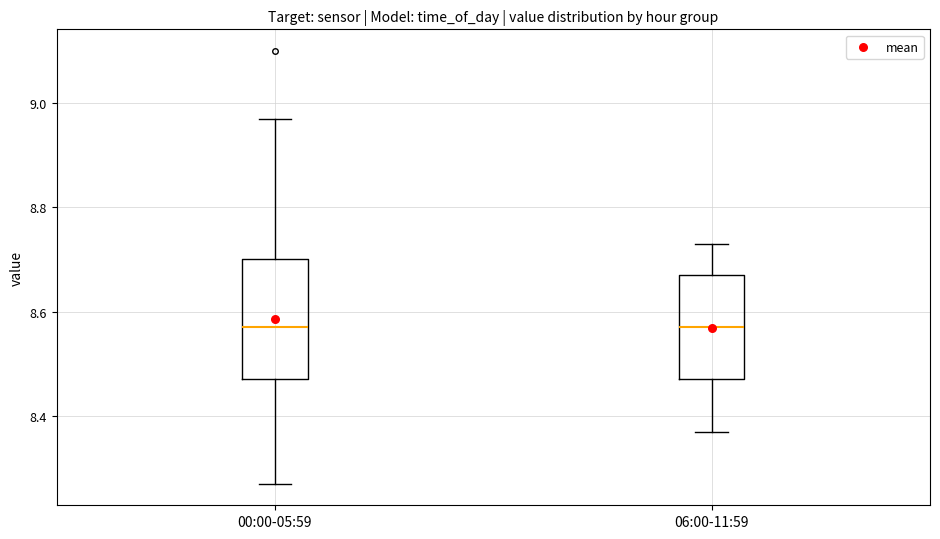

Reading left to right, transcribe this box plot: for each box, give where its median line is, the range the box spans, and where its two whiskers end, as read against the y-axis. The values are not printed on the chart, so give them approximately, as read against the axis.

00:00-05:59: median 8.58, box 8.48 to 8.70, whiskers 8.28 to 8.98
06:00-11:59: median 8.58, box 8.48 to 8.68, whiskers 8.38 to 8.74